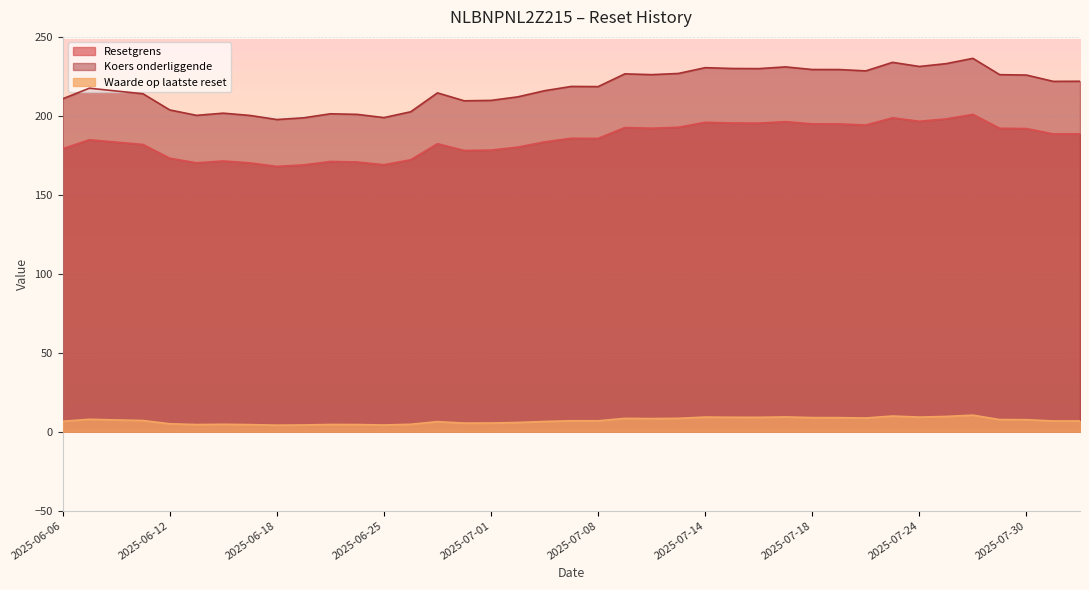

Rank the series by their maximum value, from lowest to highest.

Waarde op laatste reset, Resetgrens, Koers onderliggende